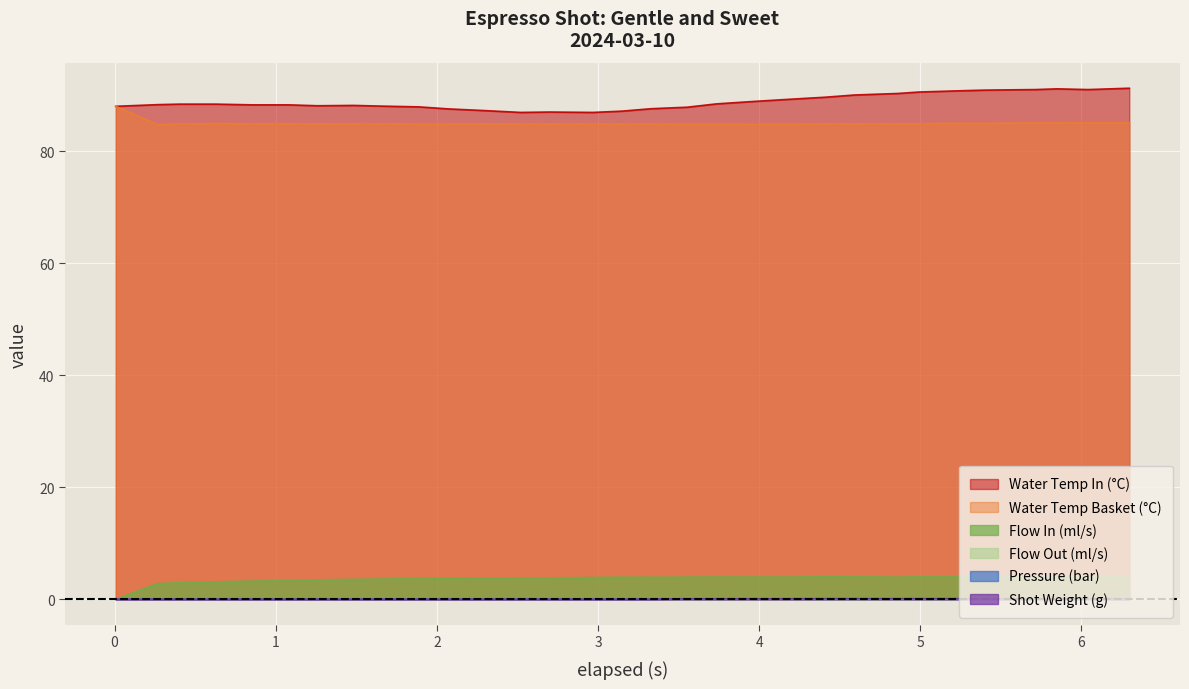

The water_temperature_basket series shows 126.3 at 0.269. True or false?

False